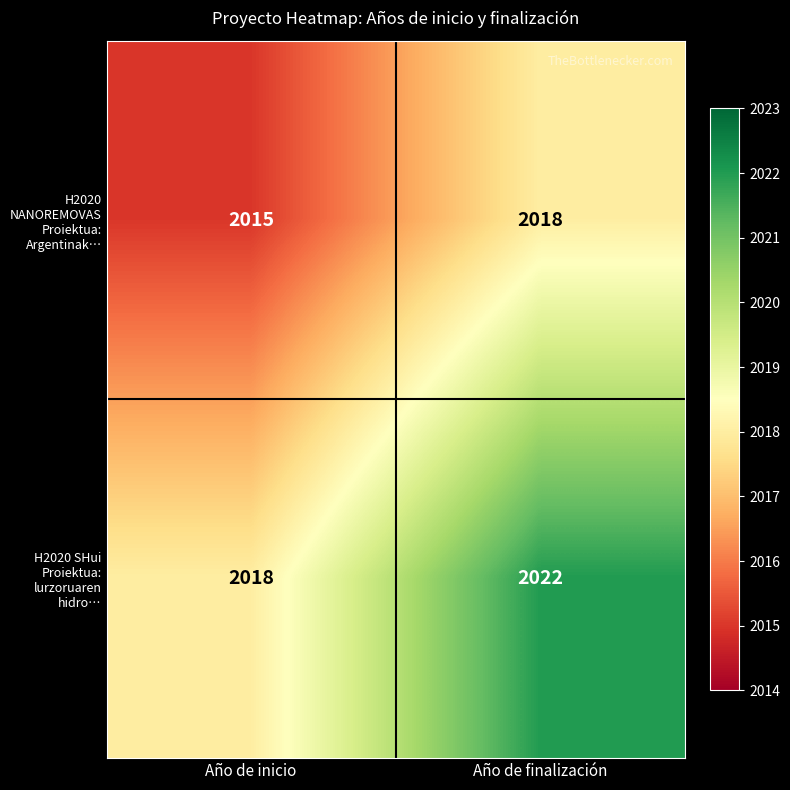

At which label is H2020 SHui Proiektua: lurzoruaren hidro… closest to 2020?

Año de inicio